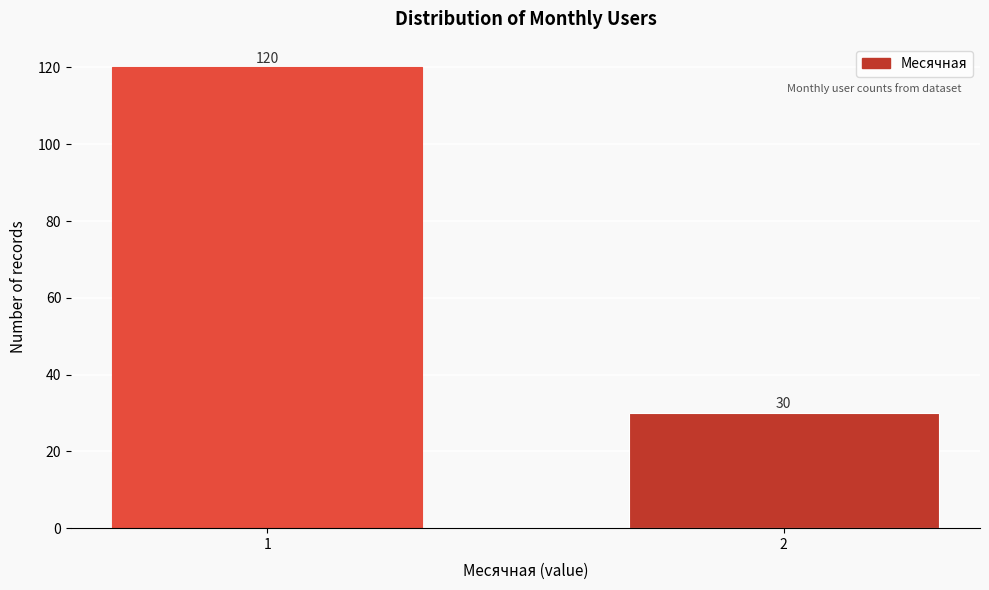

Reading left to right, list all the values displayed in this chart.

120	30